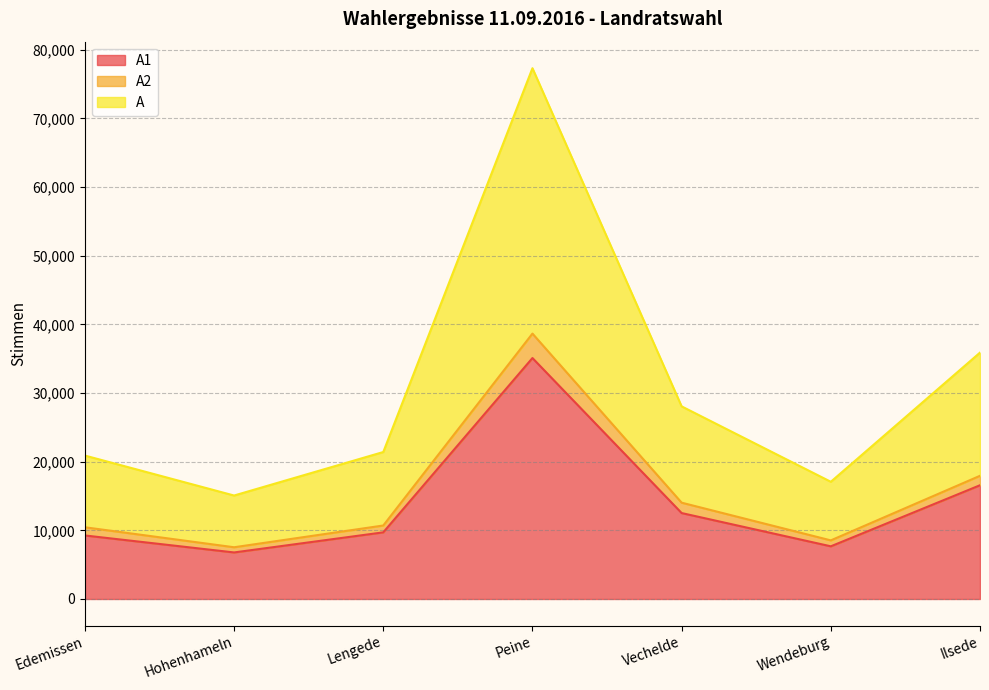

What is the label of the 5th point from the right?

Lengede